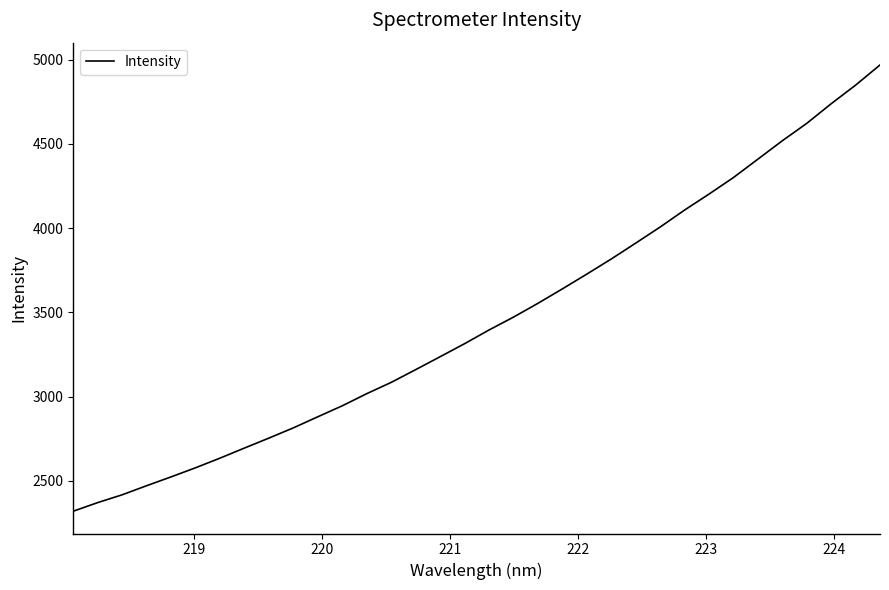

What is the greatest value displayed?

4968.4